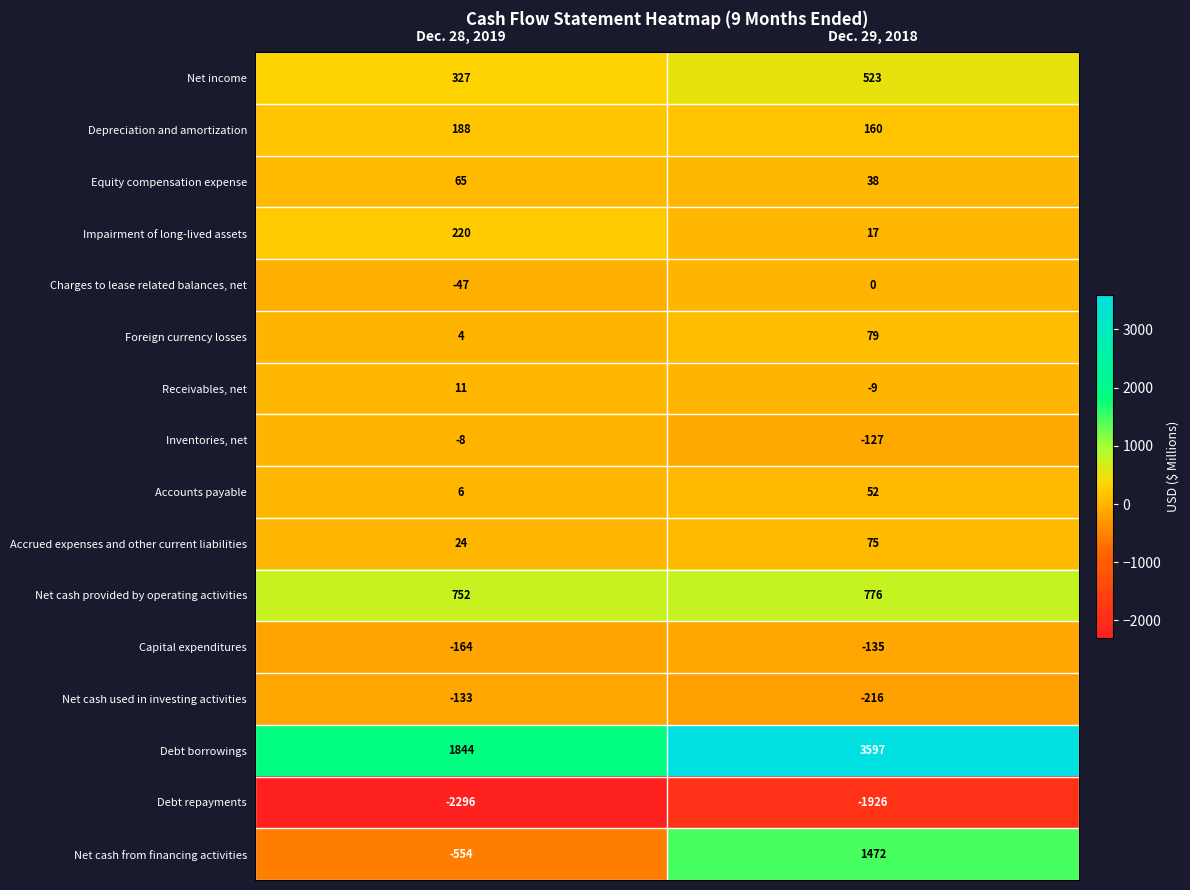

What is the minimum value shown in the chart?

-2296